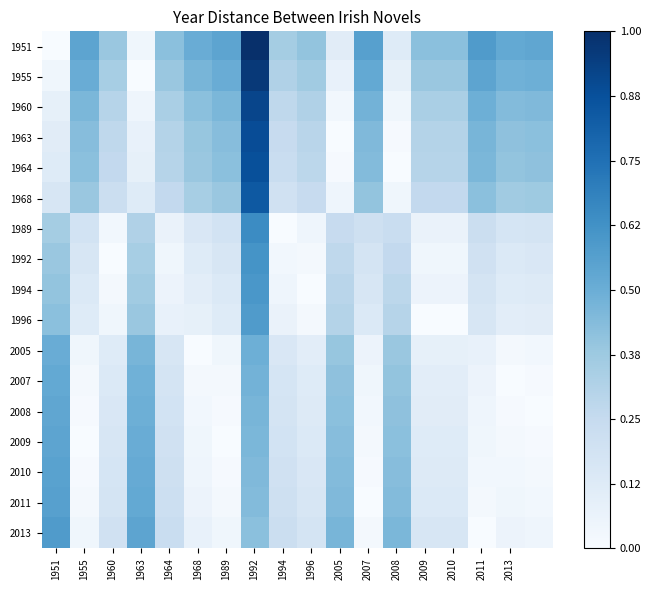

How many series are shown in this chart?

17